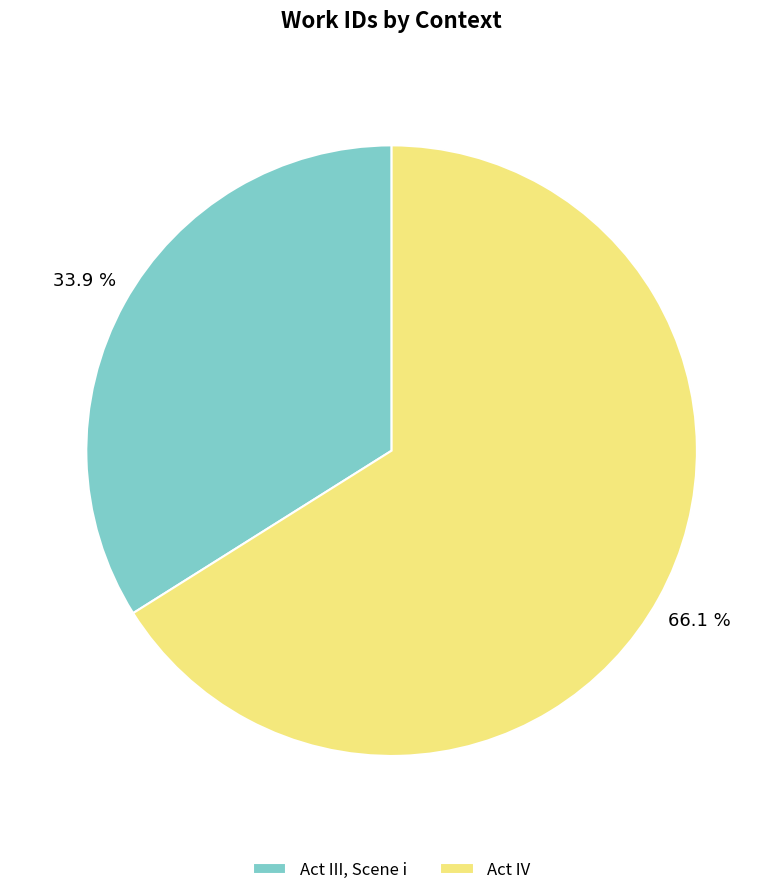

How many slices are in this pie chart?

2